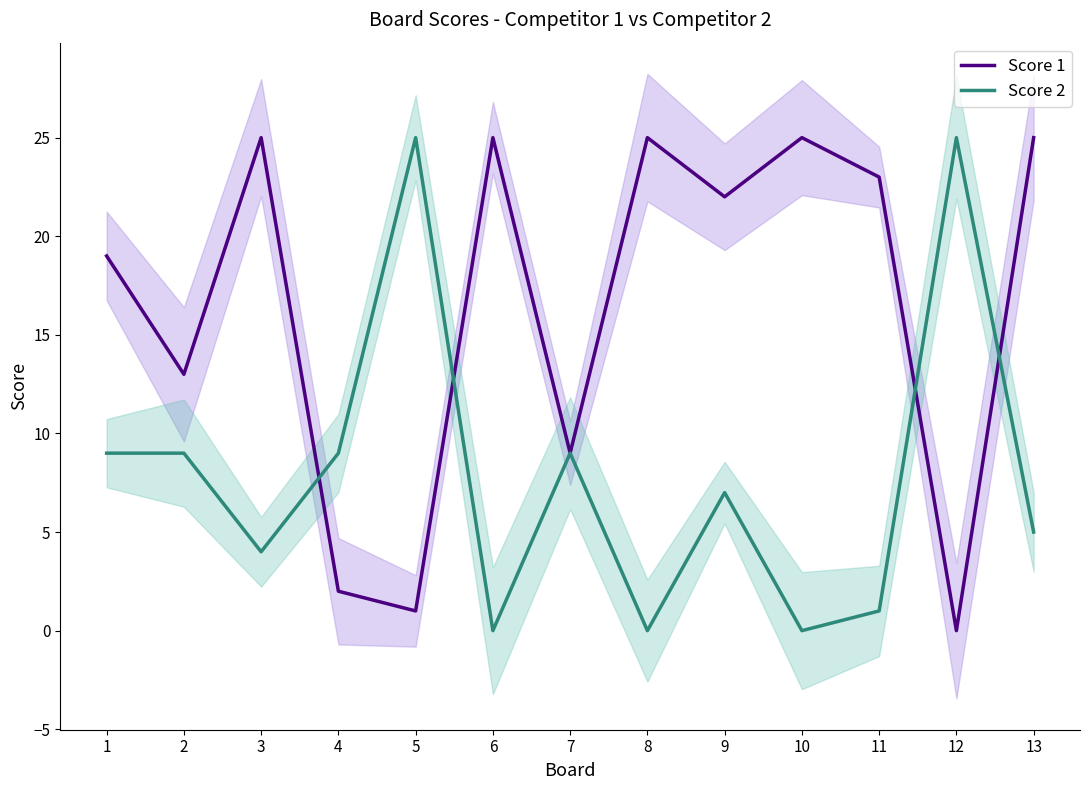

How many values in the Score 2 series exceed 7?

6